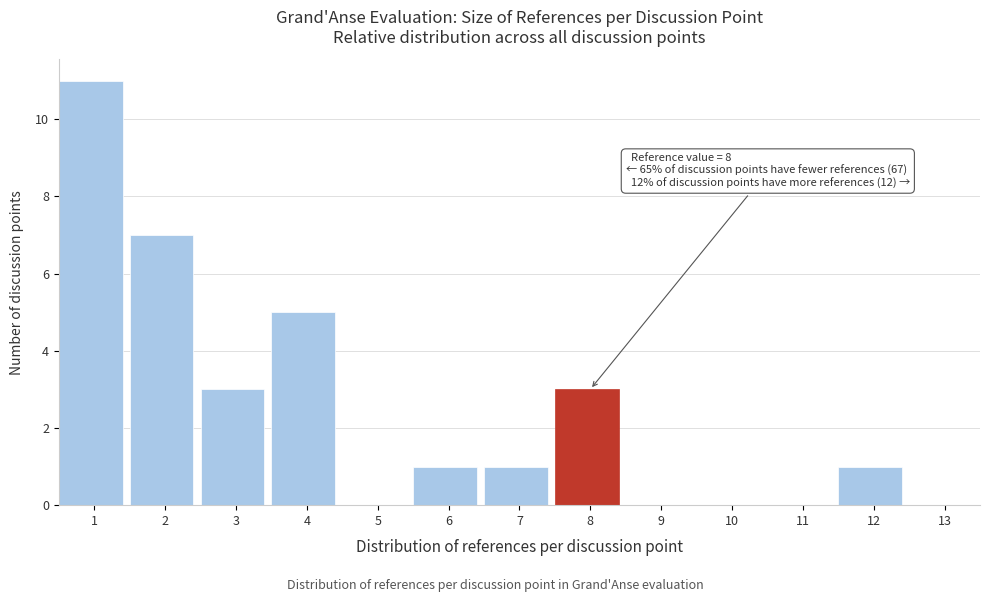

Reading right to left, what are all the values shown in this chart?

13=0	12=1	11=0	10=0	9=0	8=3	7=1	6=1	5=0	4=5	3=3	2=7	1=11